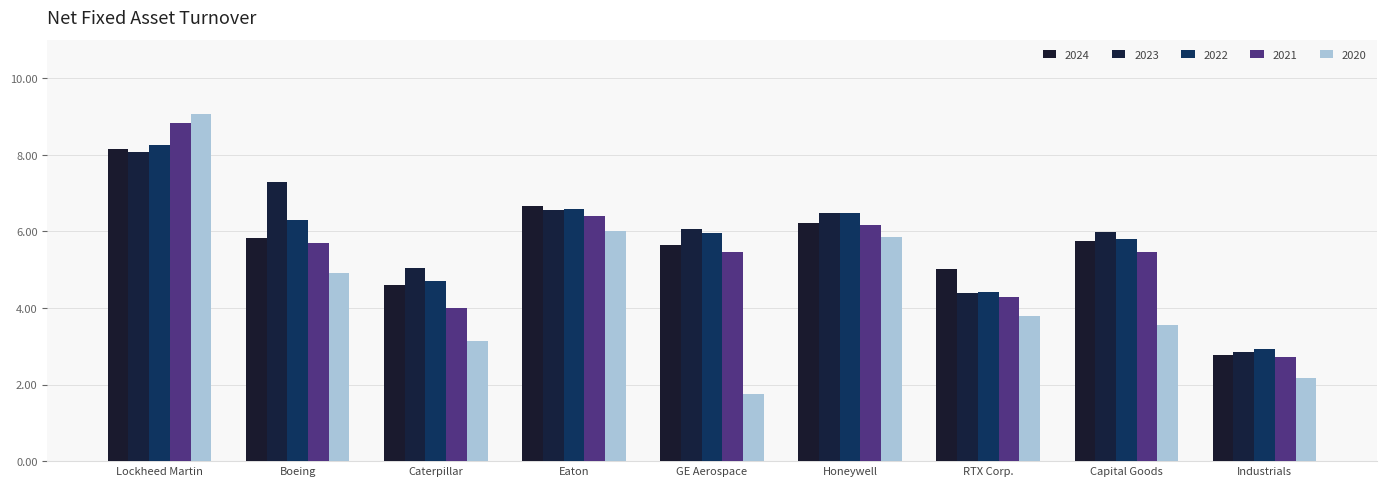

Between Boeing and Caterpillar, which series saw the biggest shift?

2023